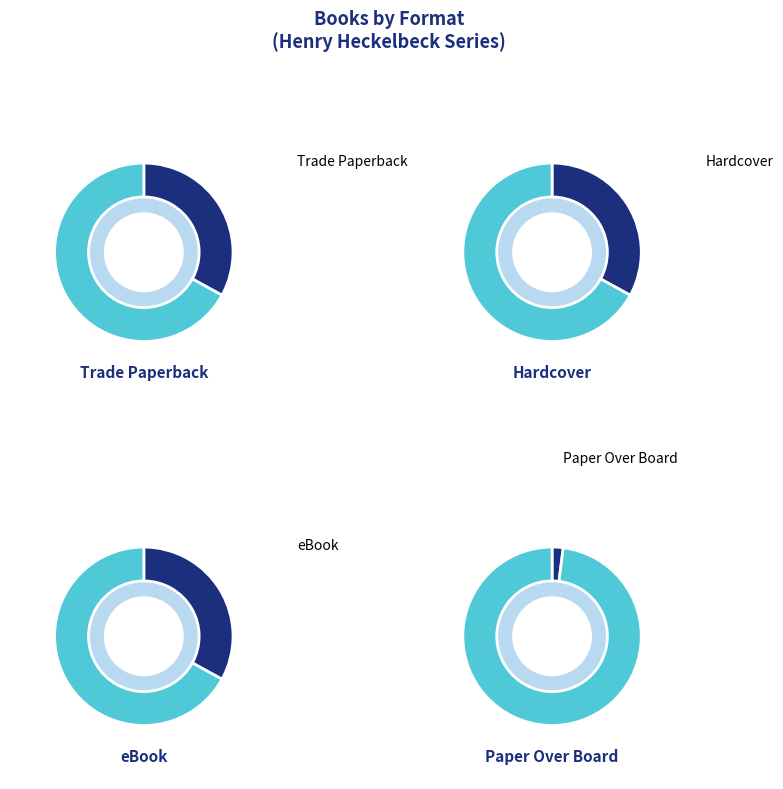

Is it true that eBook is 43% of the pie?

False